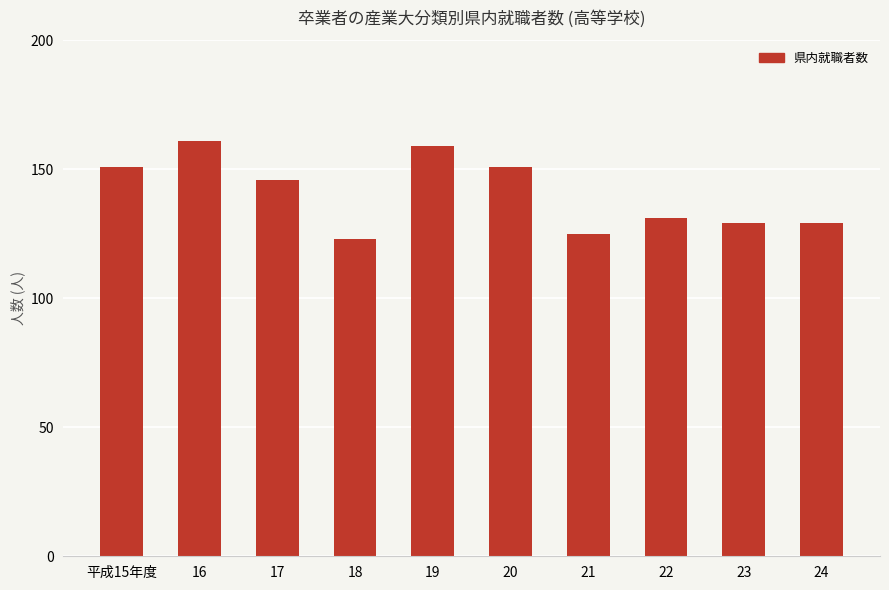

What is the label of the 7th bar from the left?

21